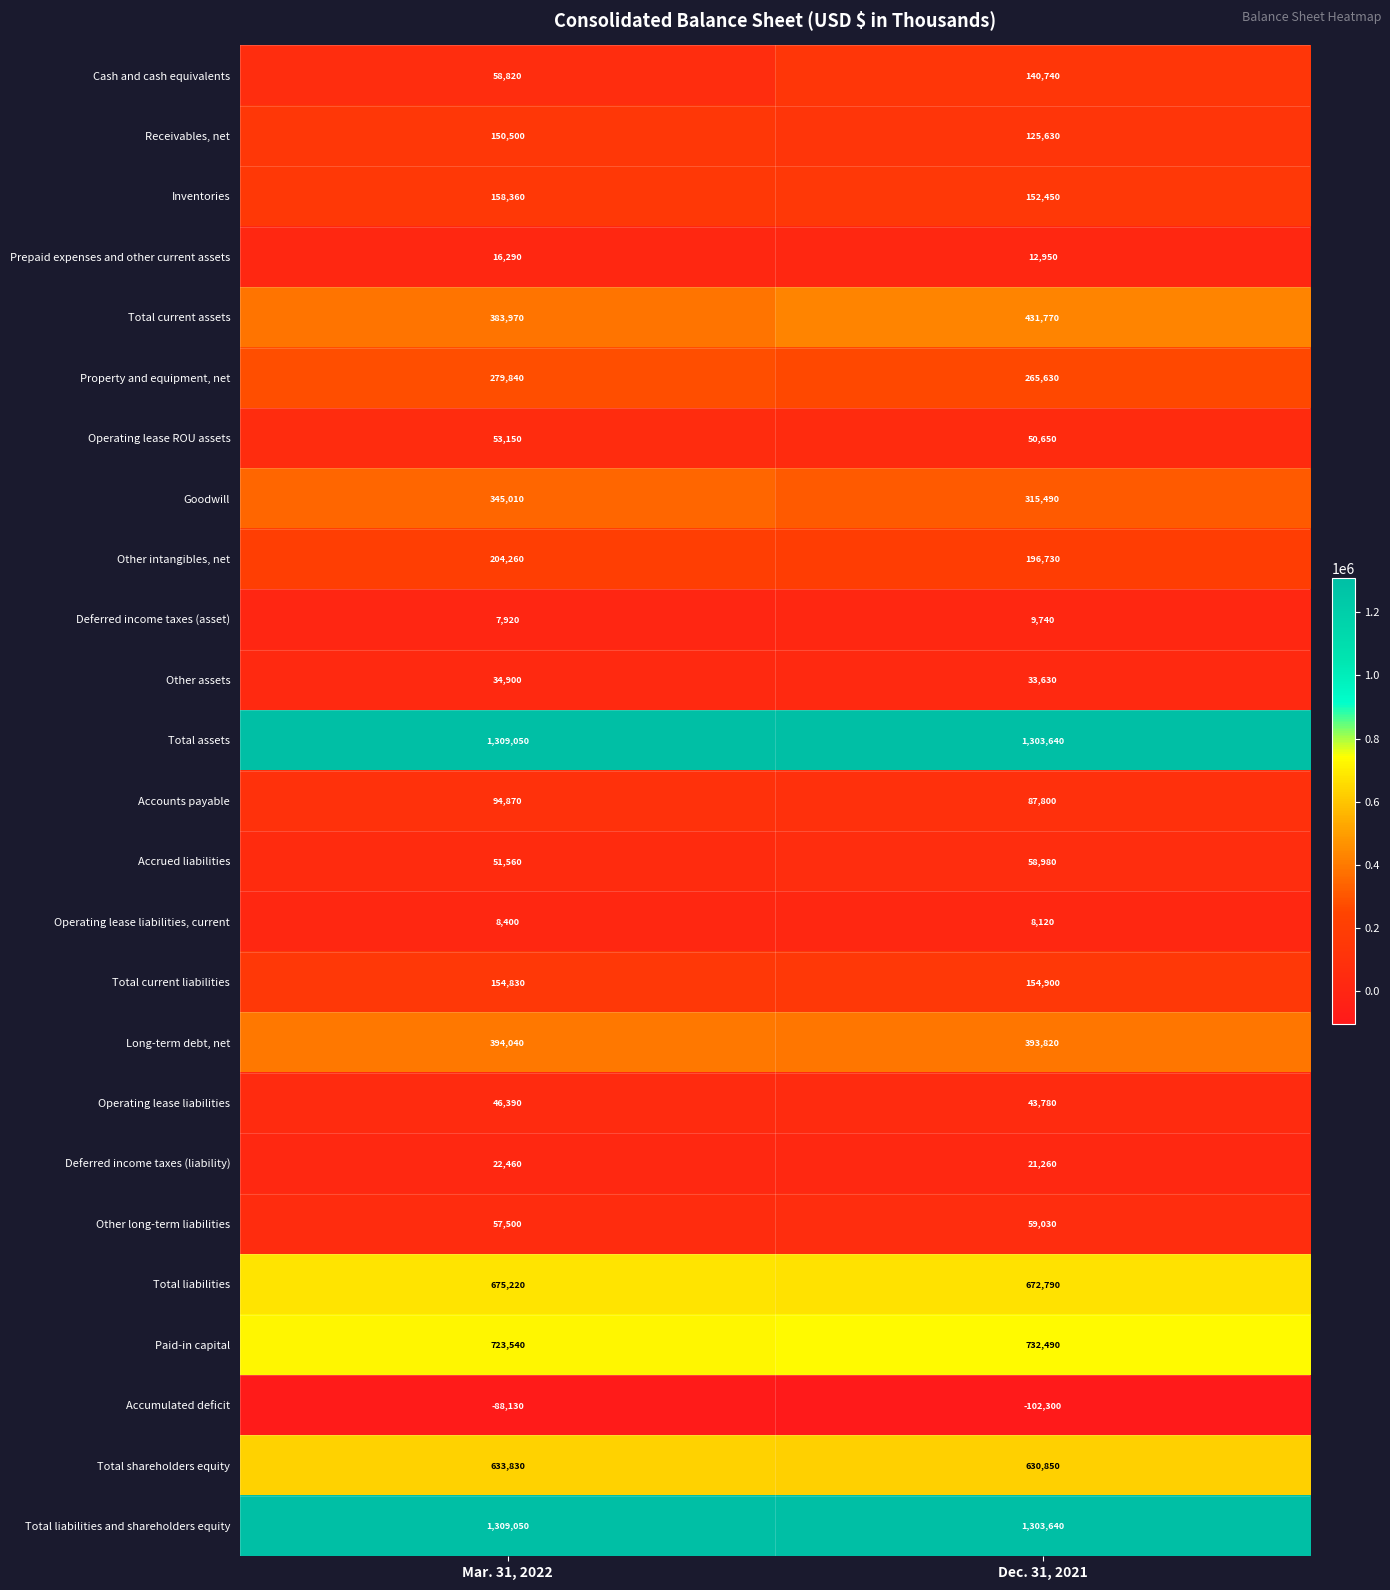

What is the difference between the highest and lowest values at Mar. 31, 2022?

1397180